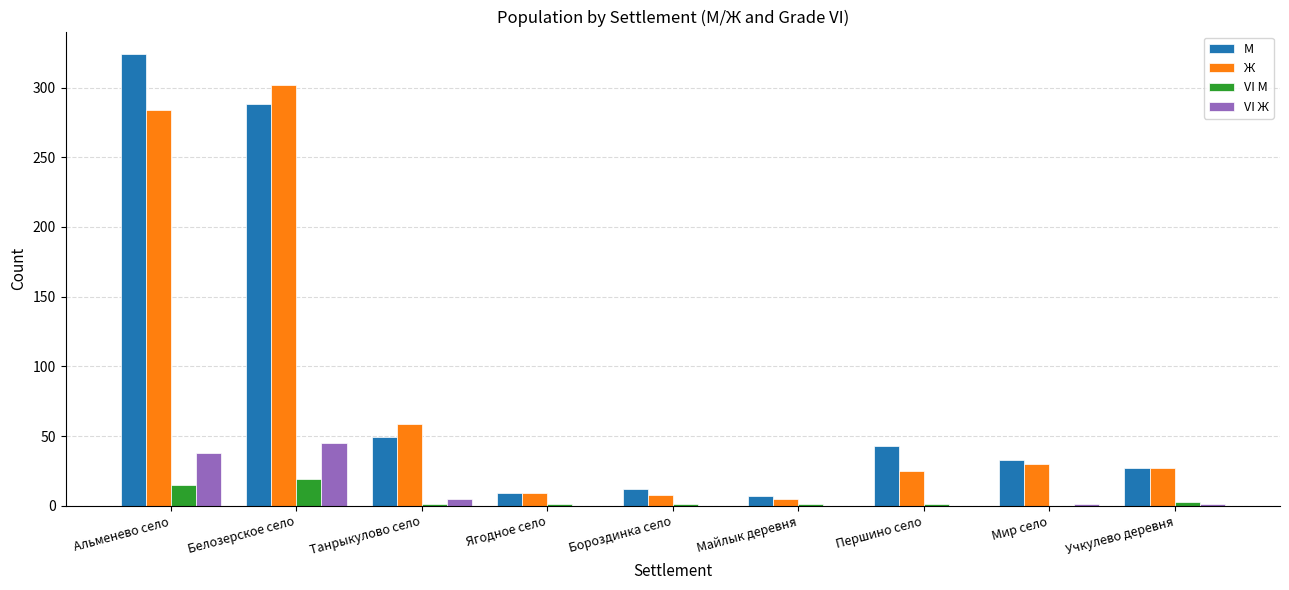

What is the approximate value of VI М at Учкулево деревня?

3